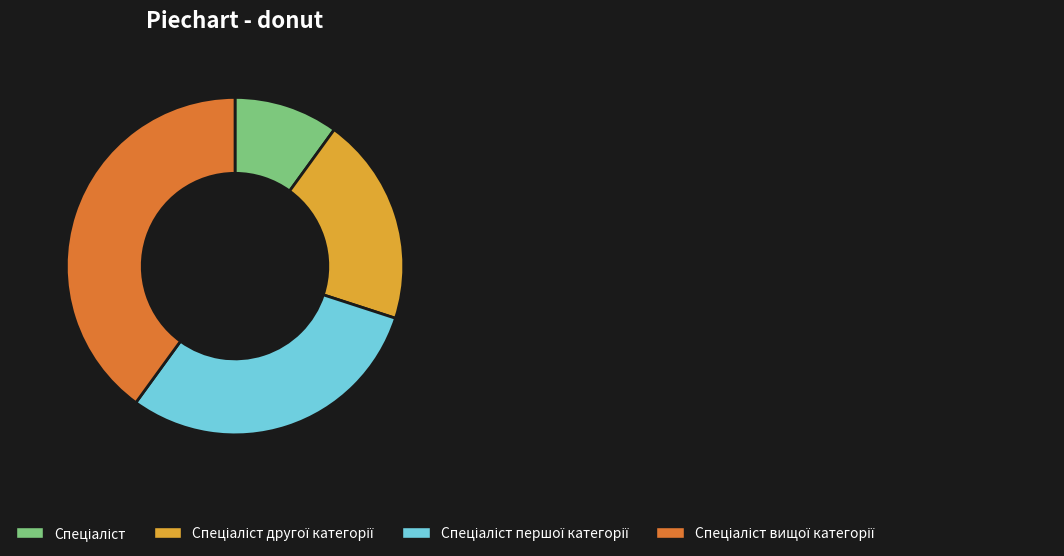

Is there a majority slice in this chart?

No